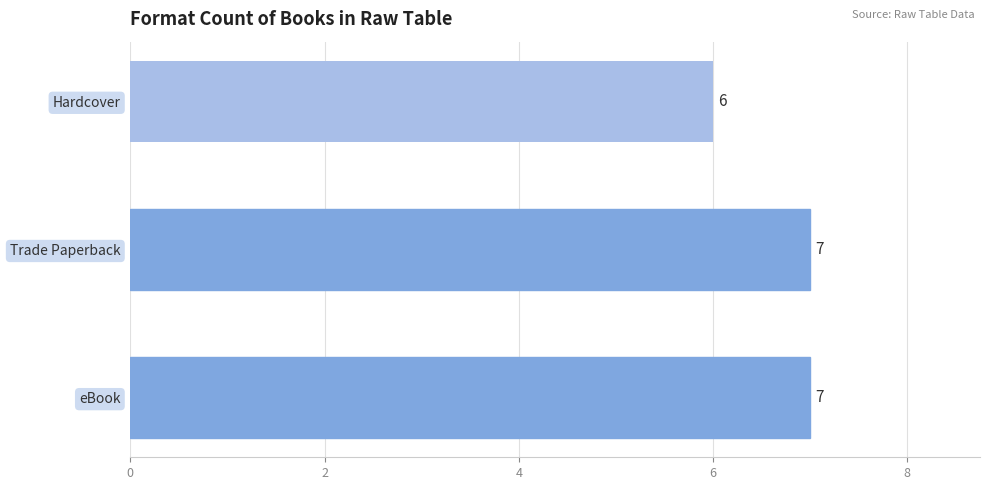

What value does the data have at Trade Paperback?

7